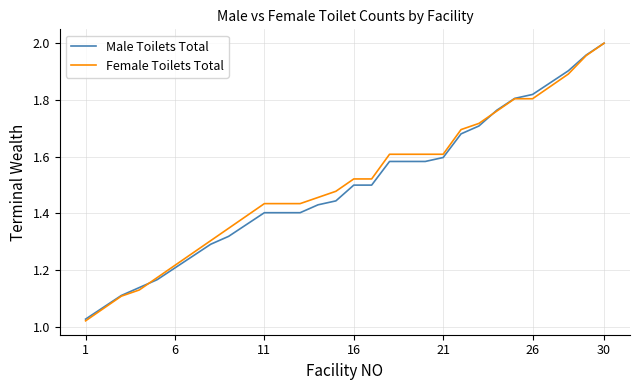

Which series has the widest spread of values?

Female Toilets Total